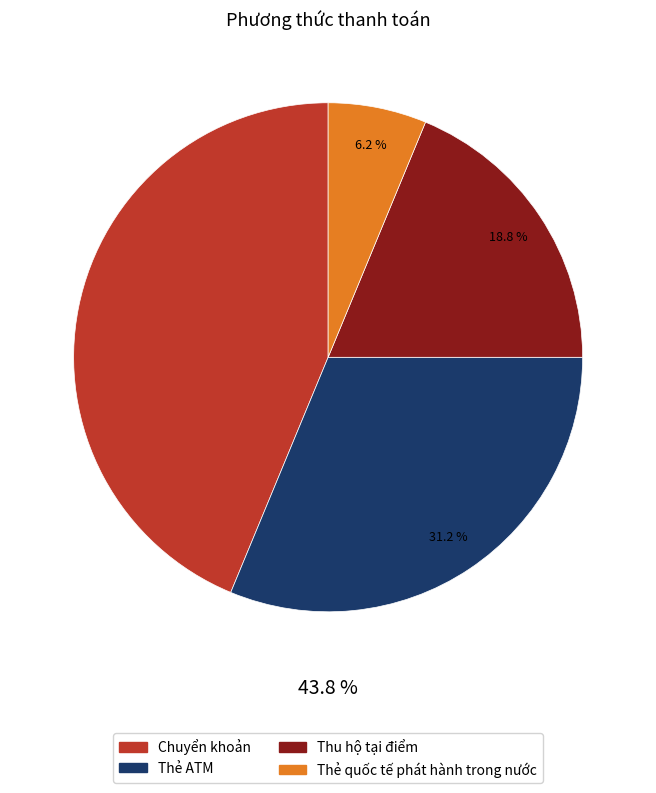

To the nearest percent, what is the difference between the Thu hộ tại điểm and Thanh toán slice percentages?

12%